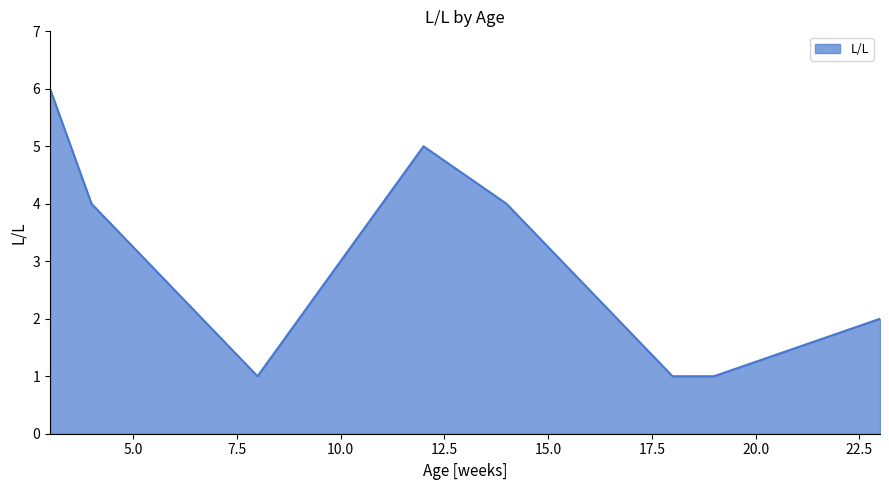

What is the greatest value displayed?

6